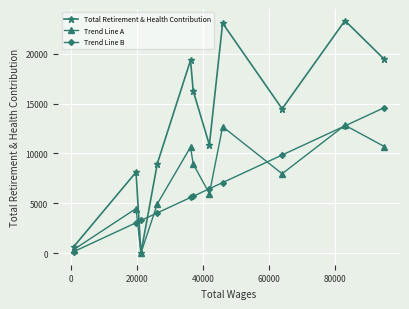

Rank the series by their maximum value, from lowest to highest.

Trend Line A, Trend Line B, Total Retirement & Health Contribution